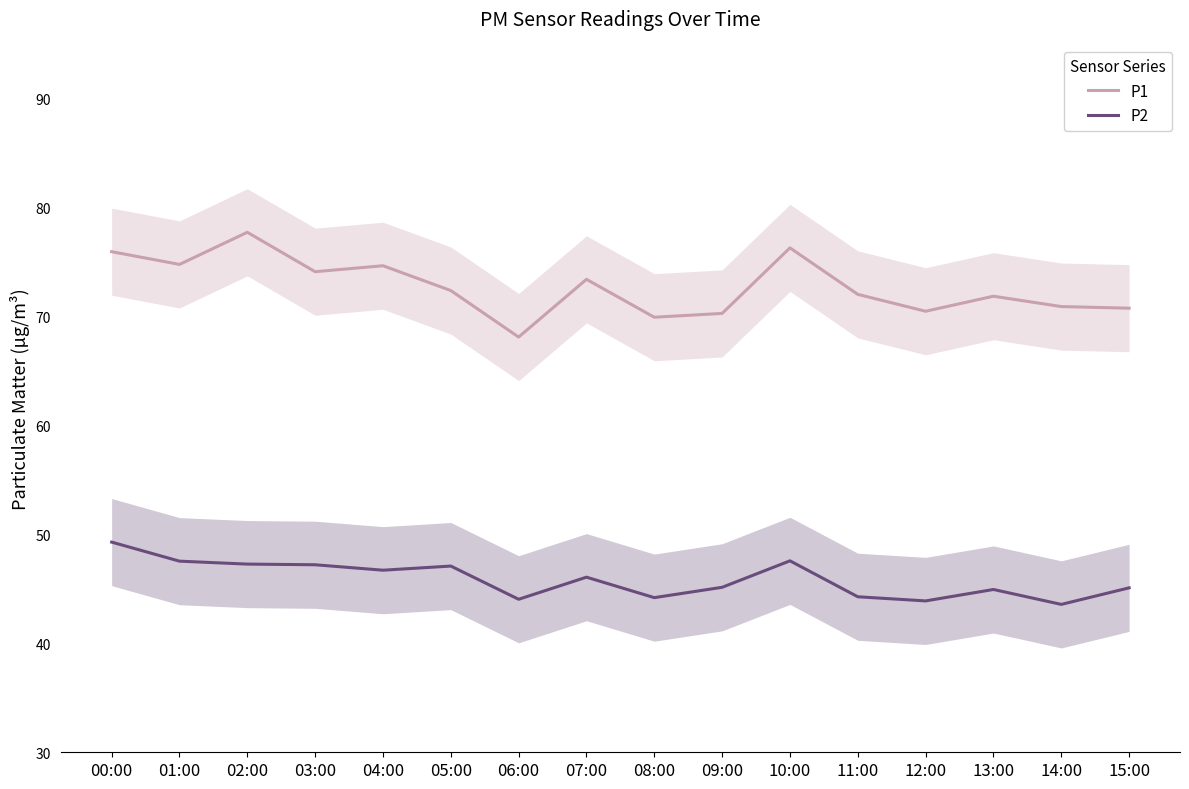

What is the label of the 5th point from the left?

04:00